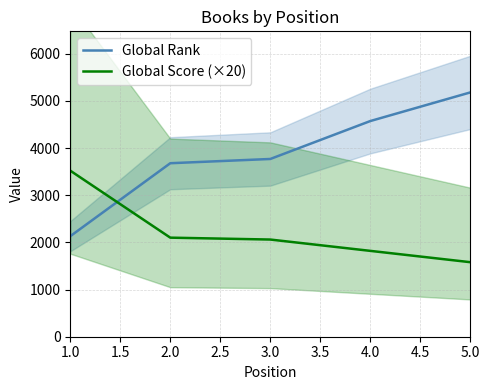

What is the maximum value for Global Rank?

5179